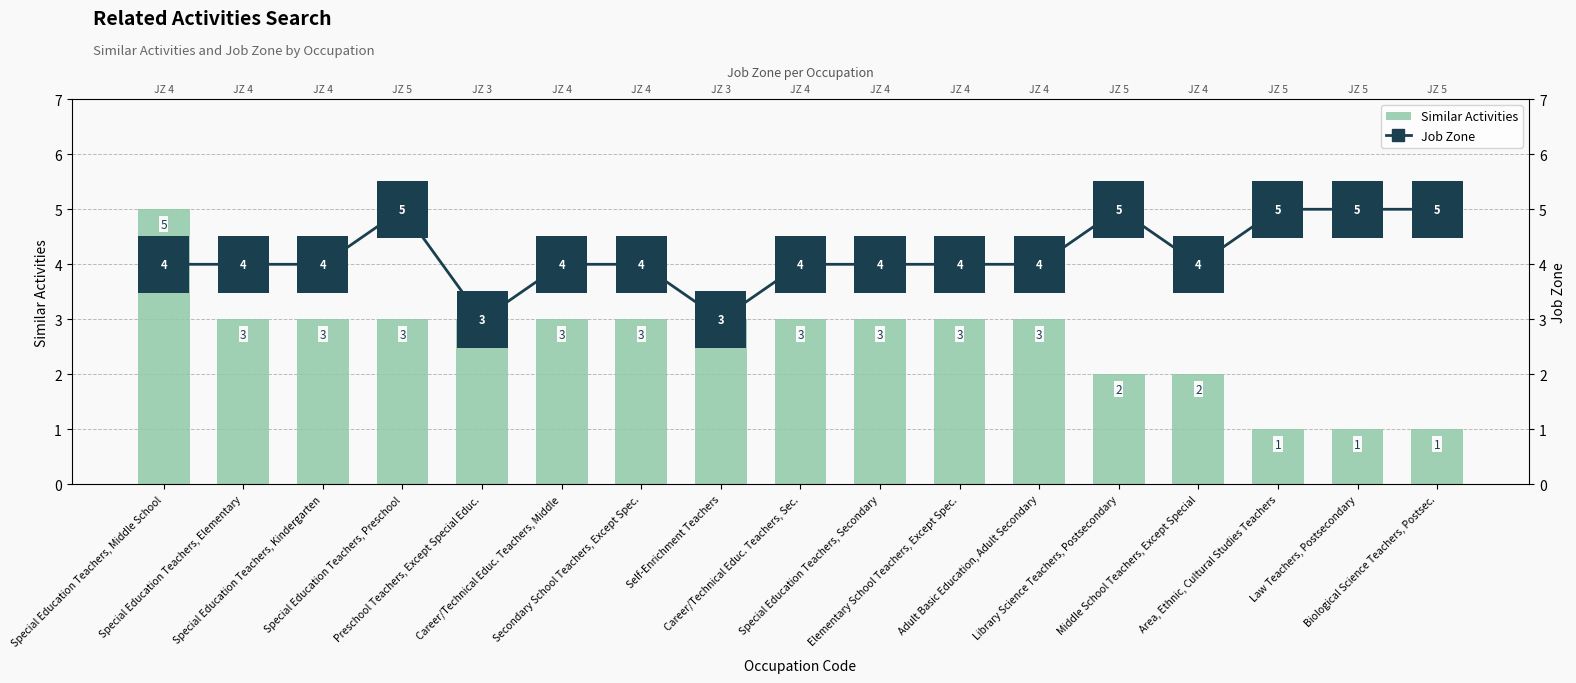

How many Similar Activities values are between 2 and 3?

13